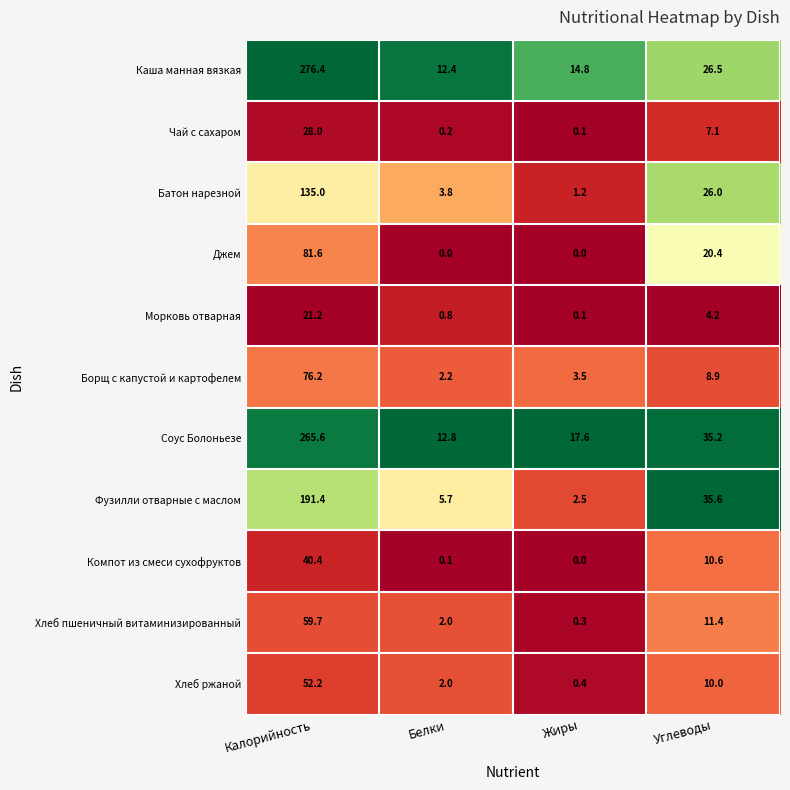

Rank the series by their maximum value, from highest to lowest.

Каша манная вязкая, Соус Болоньезе, Фузилли отварные с маслом, Батон нарезной, Джем, Борщ с капустой и картофелем, Хлеб пшеничный витаминизированный, Хлеб ржаной, Компот из смеси сухофруктов, Чай с сахаром, Морковь отварная